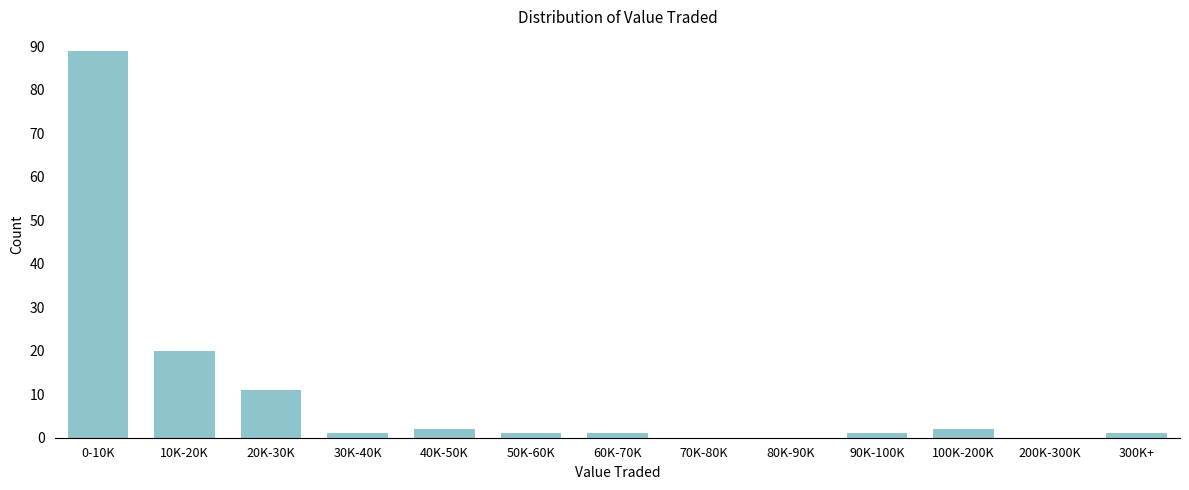

Reading left to right, list all the values displayed in this chart.

0-10K=89	10K-20K=20	20K-30K=11	30K-40K=1	40K-50K=2	50K-60K=1	60K-70K=1	70K-80K=0	80K-90K=0	90K-100K=1	100K-200K=2	200K-300K=0	300K+=1